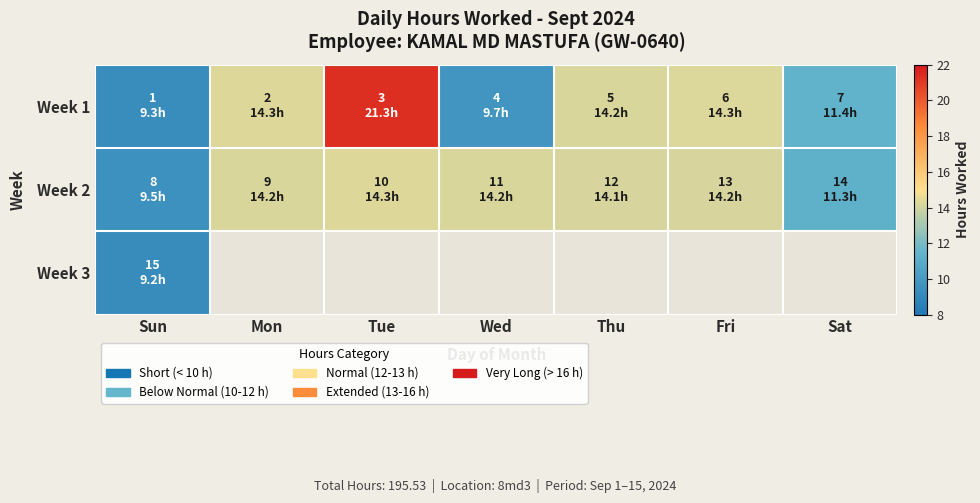

At Thu, list the series in order from largest to smallest.

Week 1, Week 2, Week 3